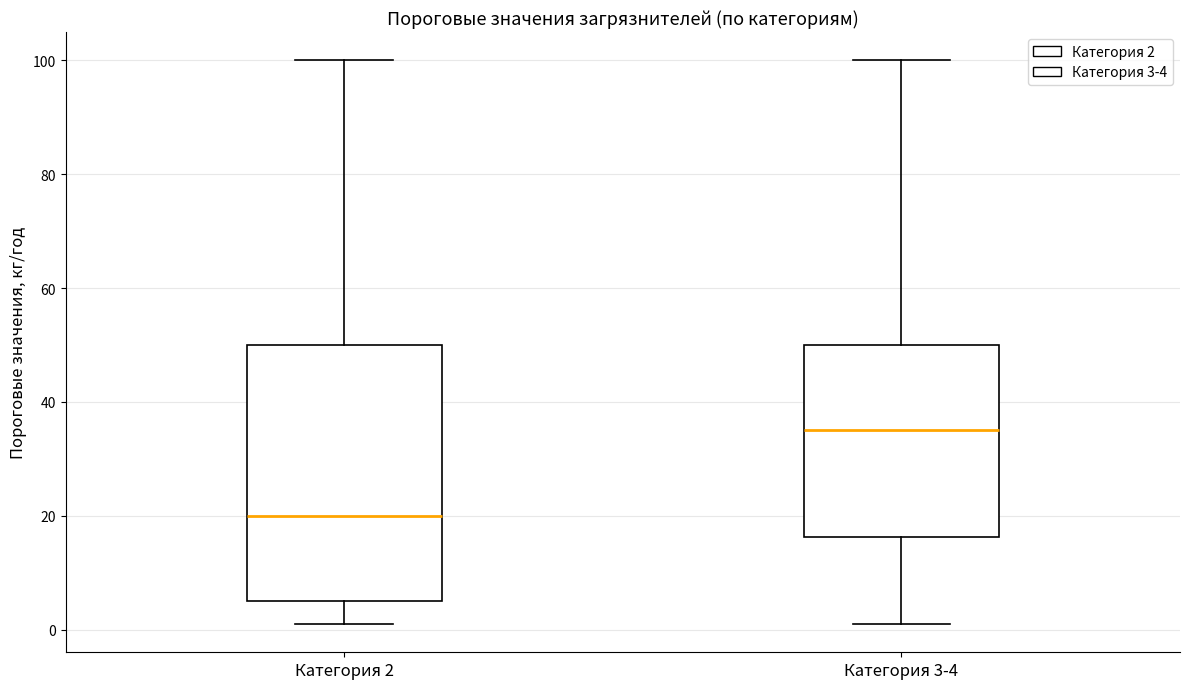

Comparing the boxes themselves (not the whiskers), which one is the tallest?

Категория 2